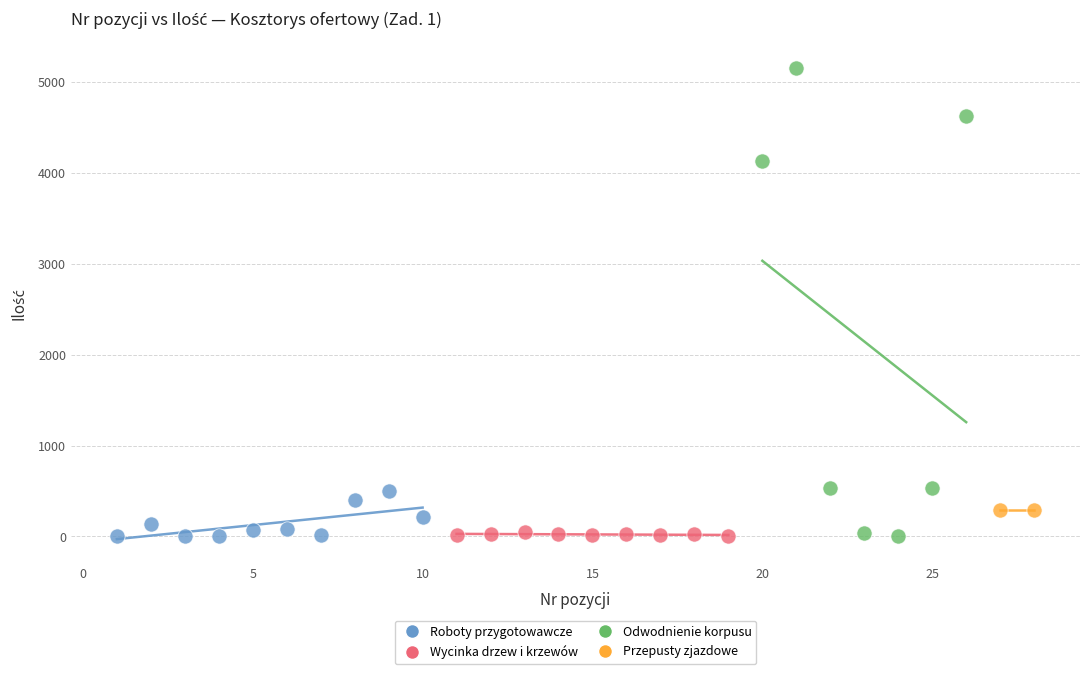

What are all the series names shown in the legend?

Roboty przygotowawcze, Wycinka drzew i krzewów, Odwodnienie korpusu, Przepusty zjazdowe